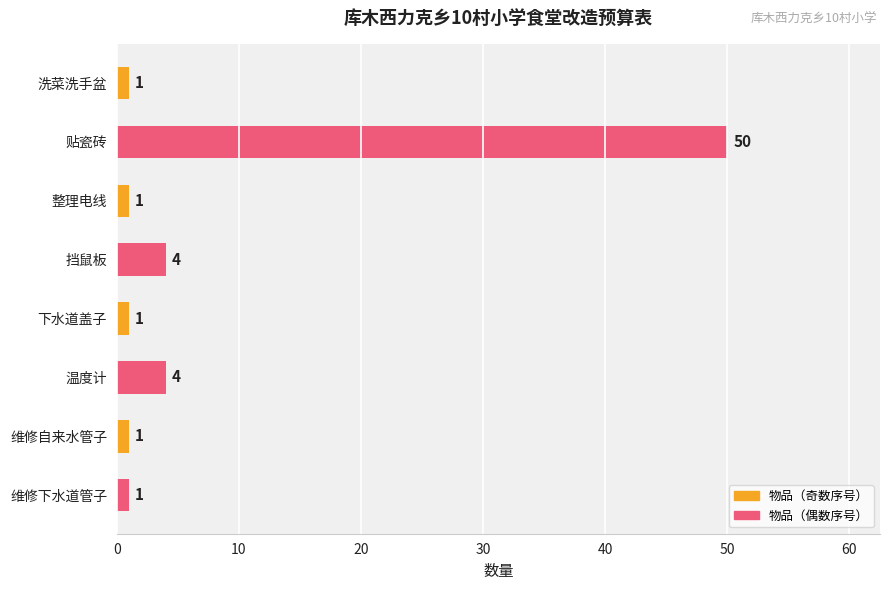

What is the maximum value shown in the chart?

50